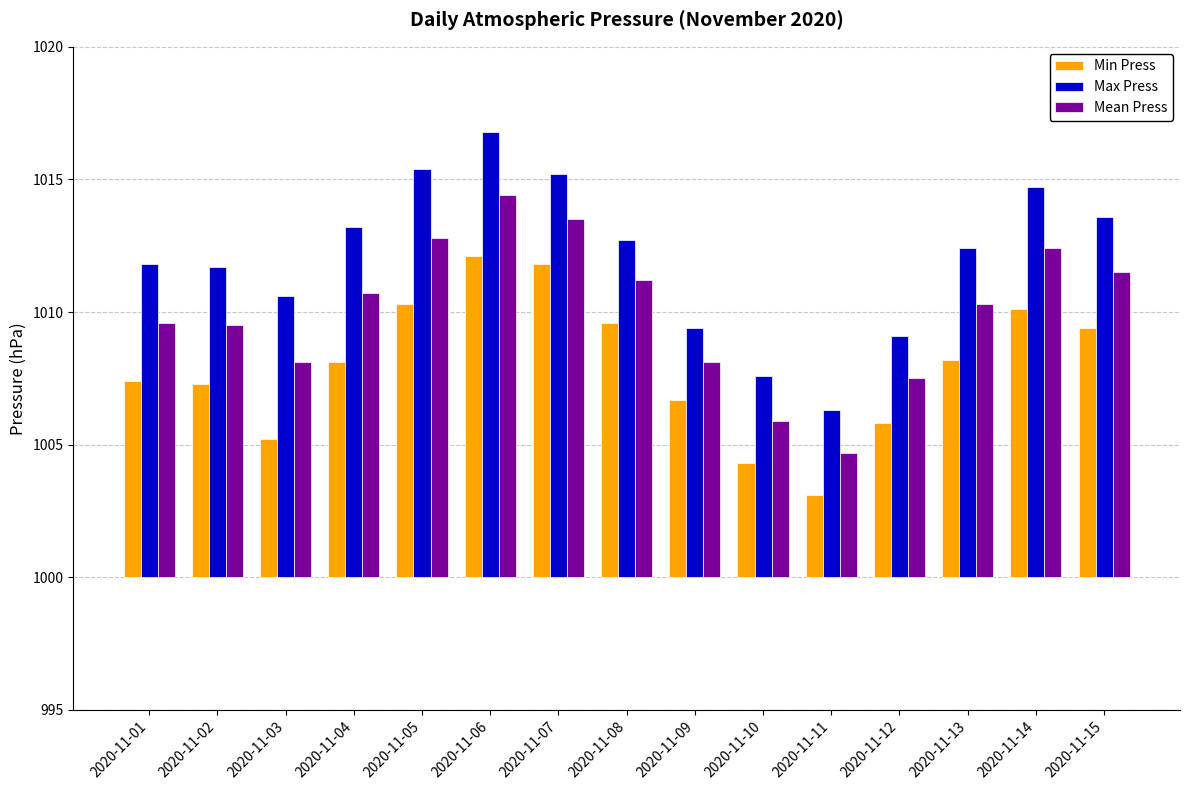

List the series in order of their peak value, highest first.

Max Press, Mean Press, Min Press